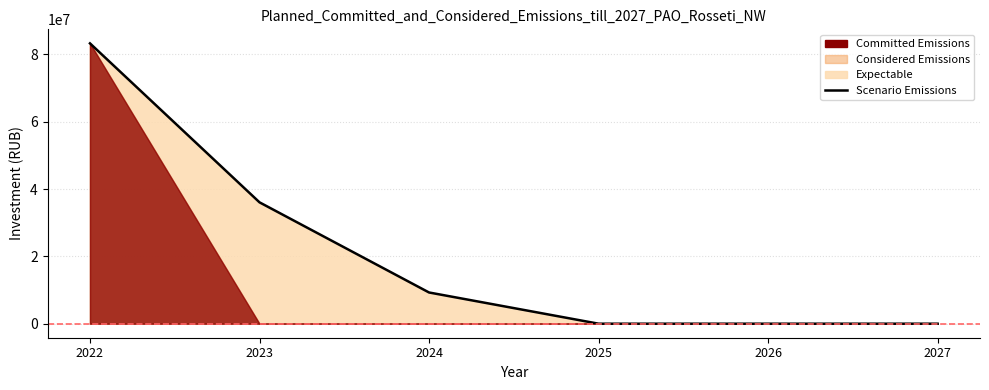

What is the value of the 1st point from the left?

83251960